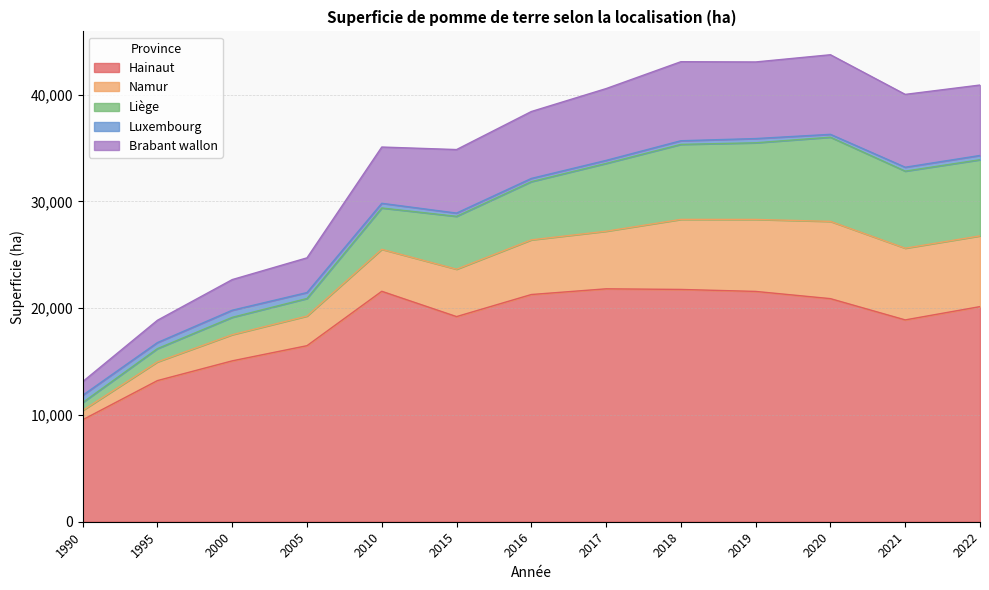

Is it true that Brabant wallon equals 1276 at 1990?

True